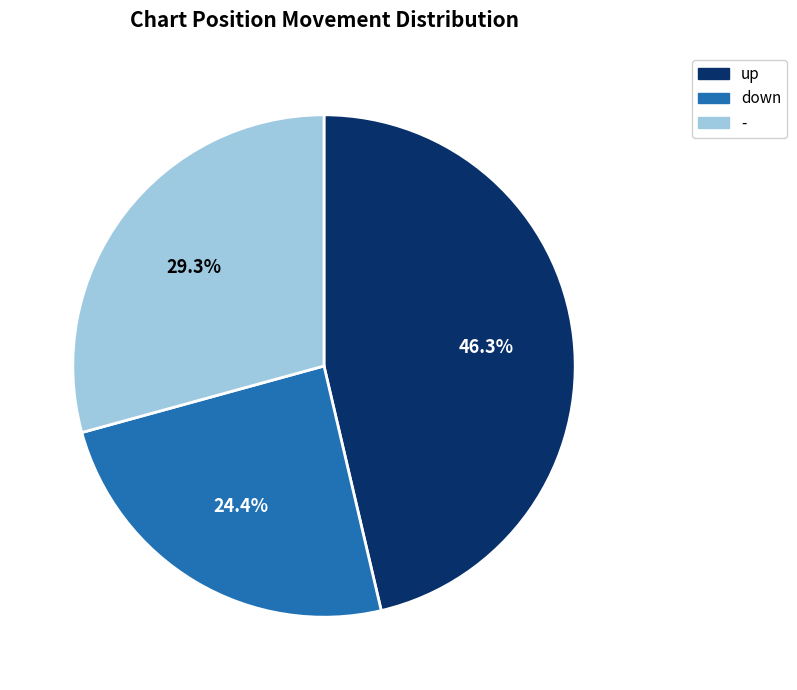

Which category has the biggest portion of the pie?

up